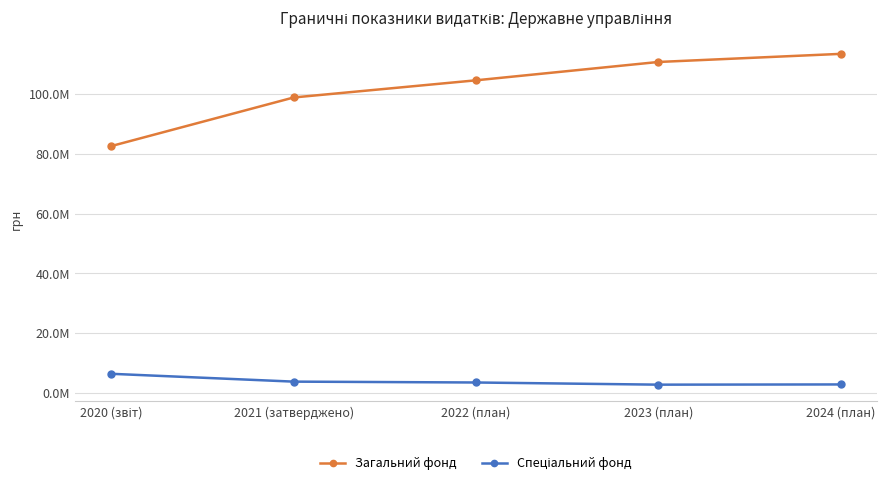

List the labels in order of Загальний фонд value, largest first.

2024 (план), 2023 (план), 2022 (план), 2021 (затверджено), 2020 (звіт)